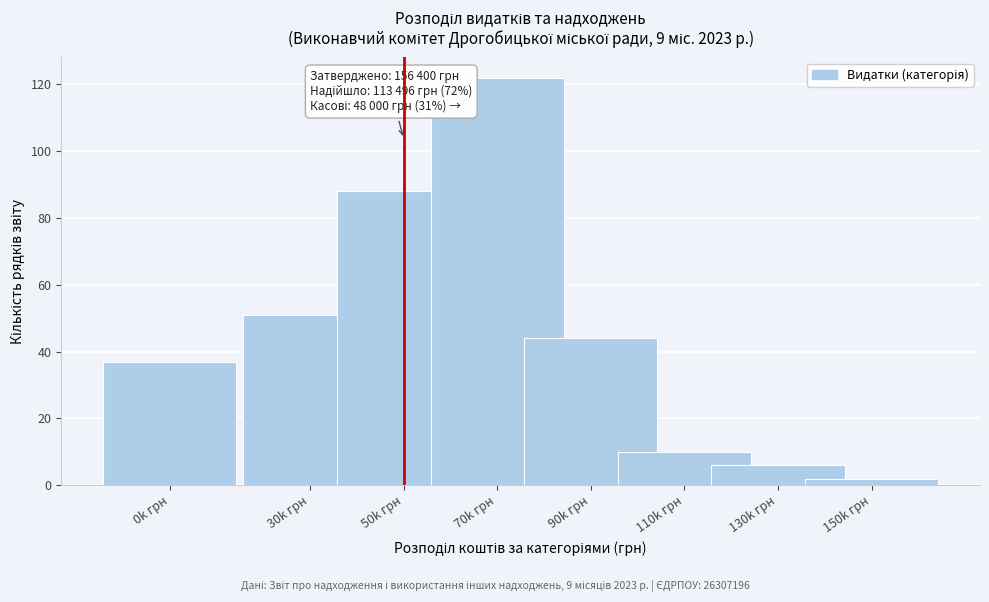

Reading left to right, what are all the values shown in this chart?

0k грн=37	30k грн=51	50k грн=88	70k грн=122	90k грн=44	110k грн=10	130k грн=6	150k грн=2